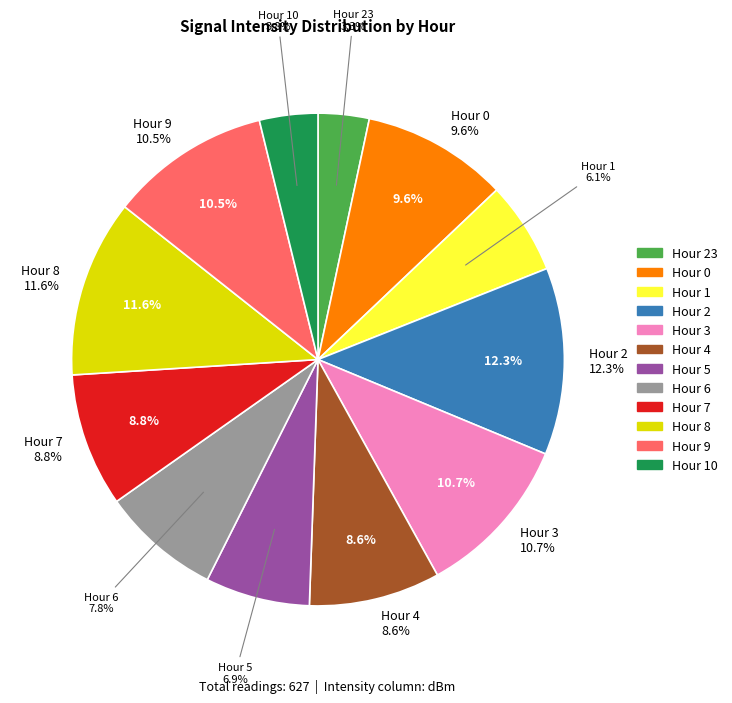

Is Hour 9 the majority of the pie?

No